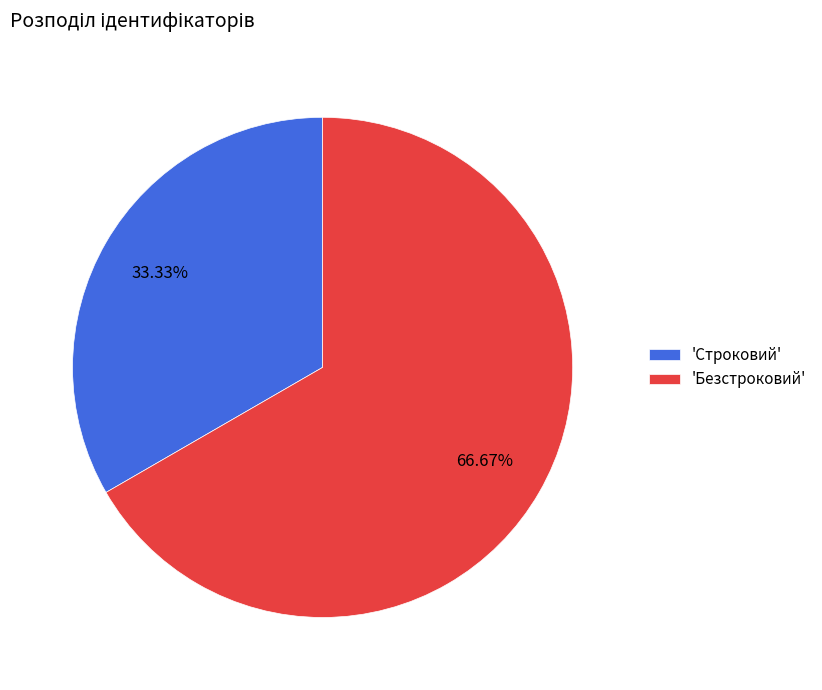

What is the majority slice?

'Безстроковий'